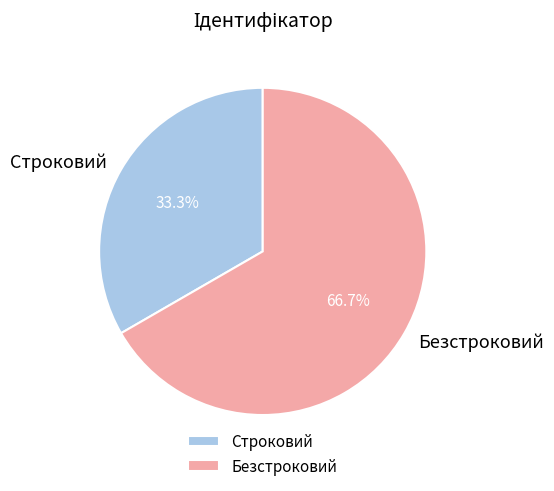

True or false: Безстроковий accounts for 67% of the total.

True